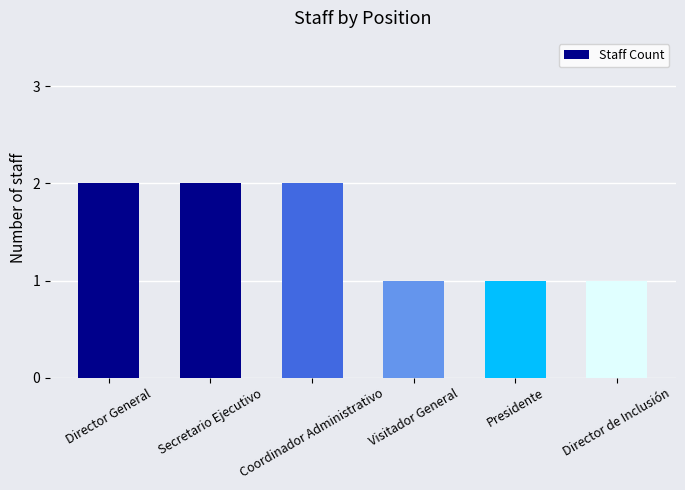

Between Secretario Ejecutivo and Presidente, which is larger?

Secretario Ejecutivo